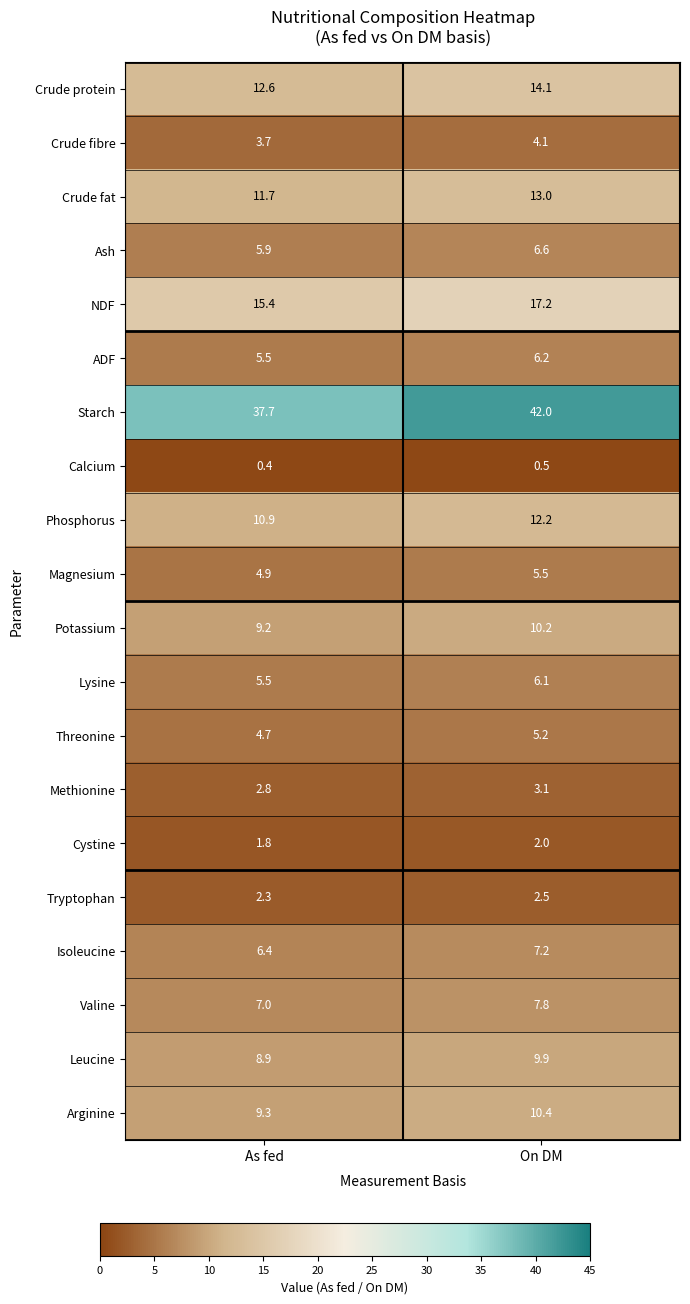

What is the average value of the Phosphorus series?

11.6